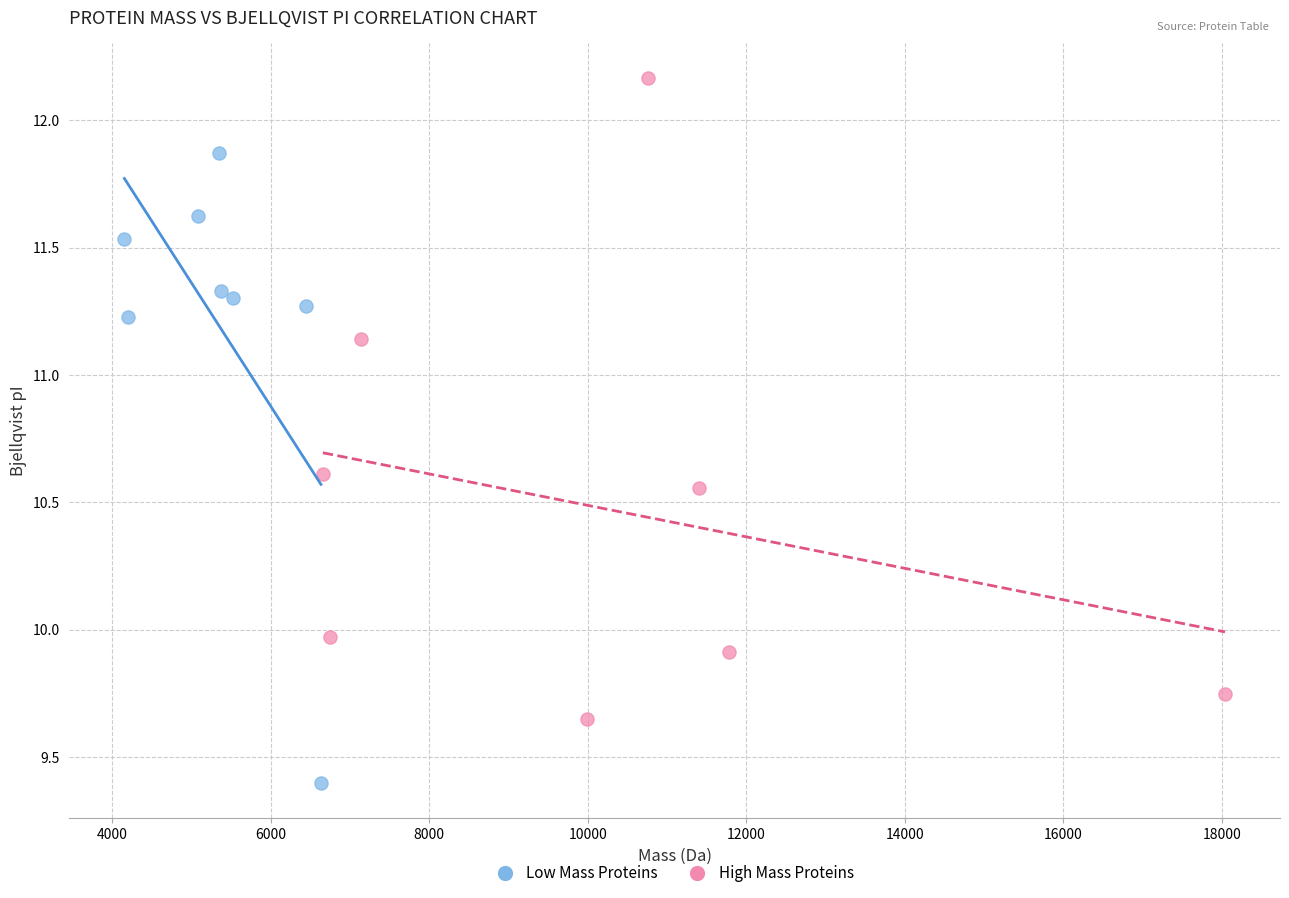

Which series reaches the minimum Y coordinate?

Low Mass Proteins